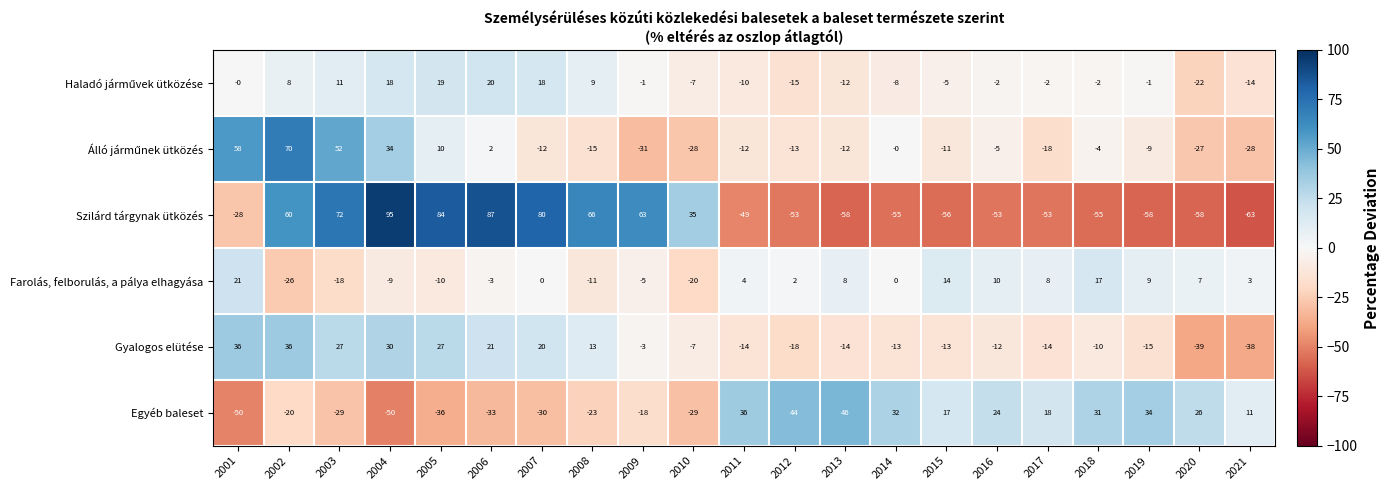

How many distinct data groups are displayed?

6